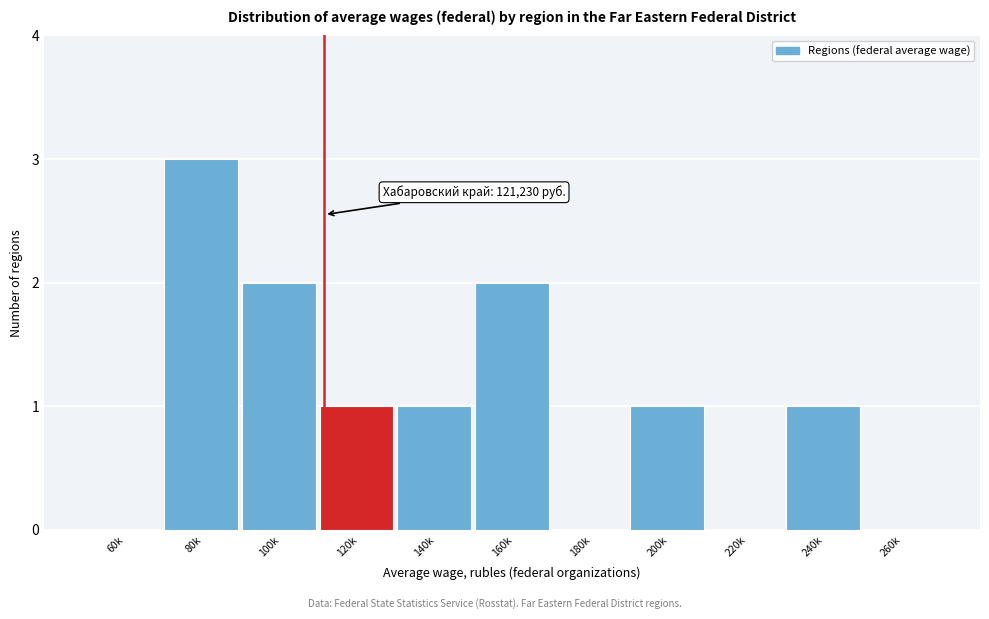

Reading left to right, list all the values displayed in this chart.

60k=0	80k=3	100k=2	120k=1	140k=1	160k=2	180k=0	200k=1	220k=0	240k=1	260k=0